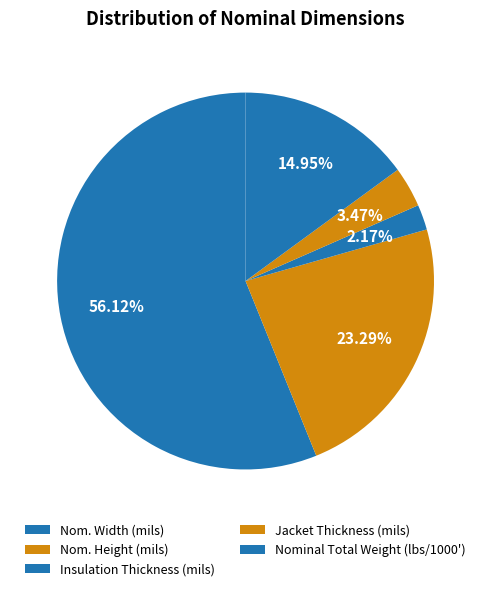

Count the number of slices in the pie.

5